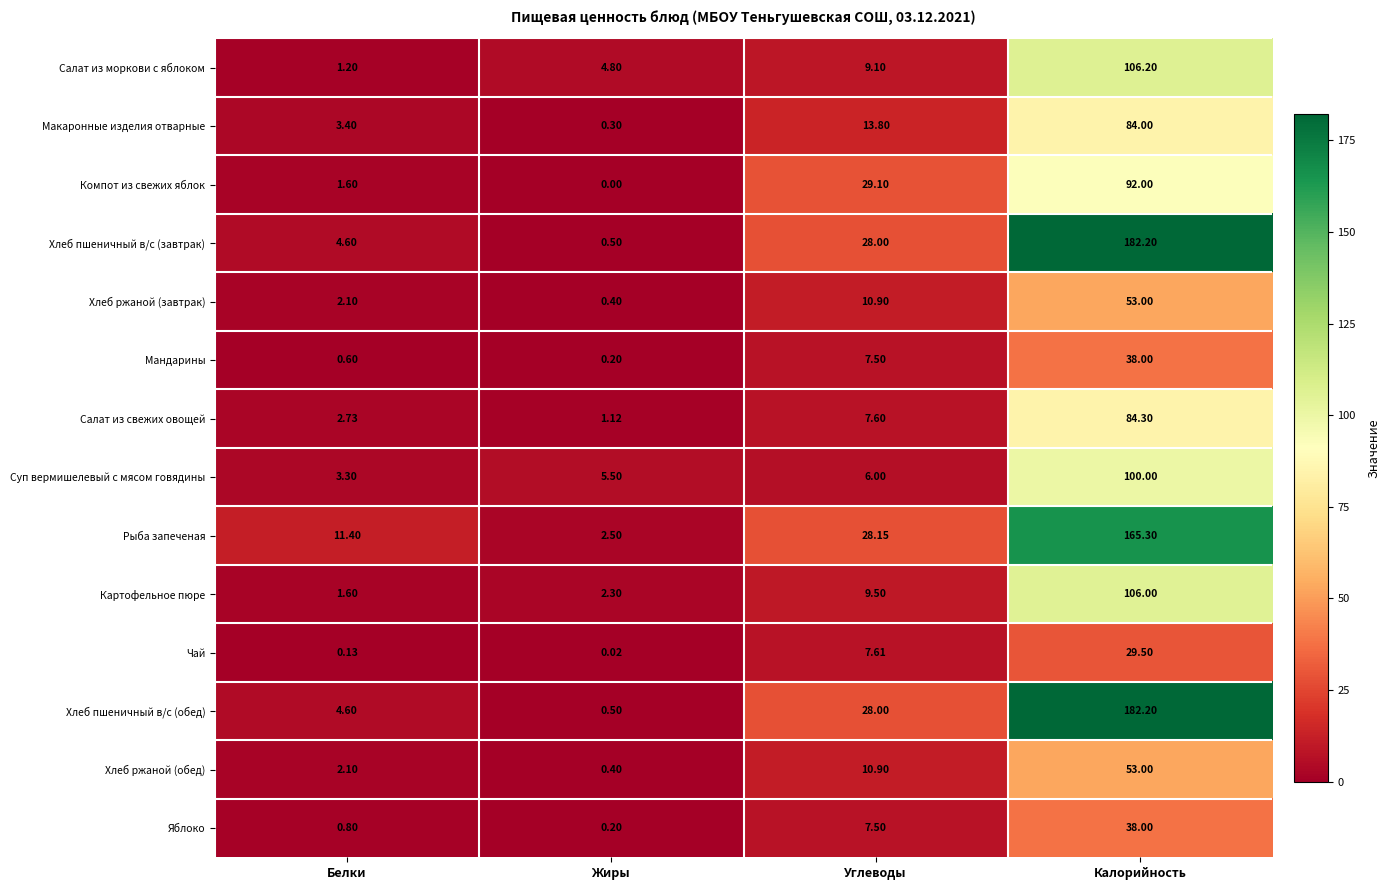

At which label does Чай reach its peak?

Калорийность